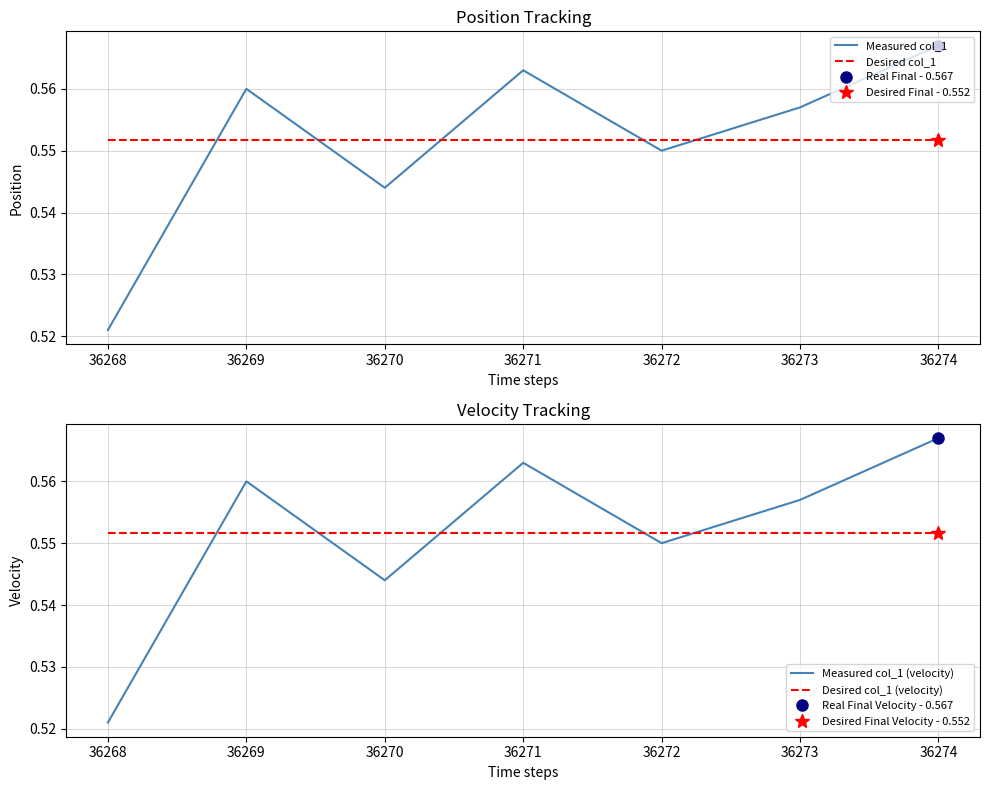

Count the number of categories in the chart.

7